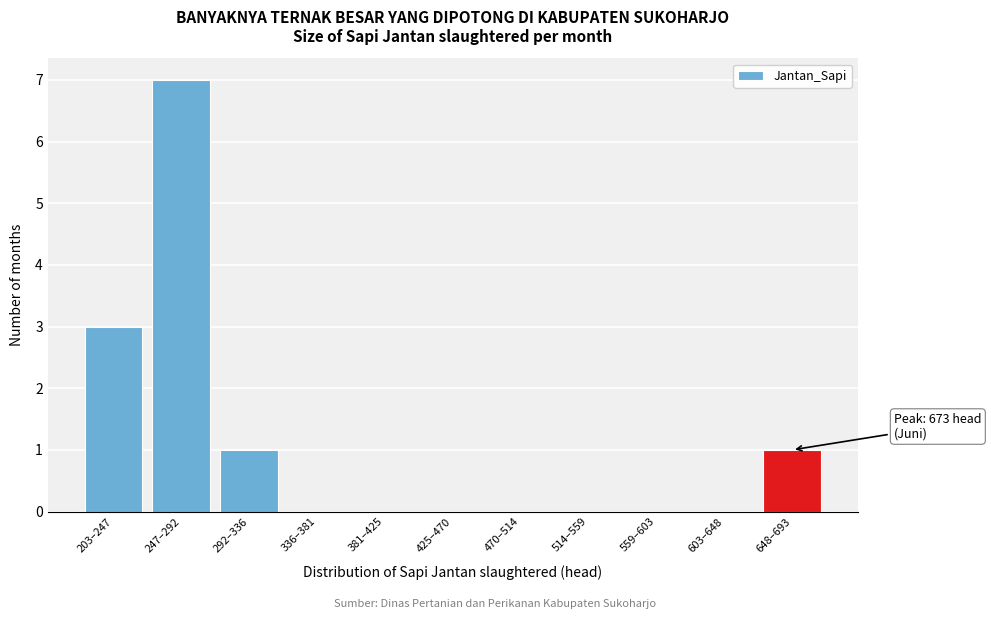

Reading left to right, list all the values displayed in this chart.

203–247=3	247–292=7	292–336=1	336–381=0	381–425=0	425–470=0	470–514=0	514–559=0	559–603=0	603–648=0	648–693=1